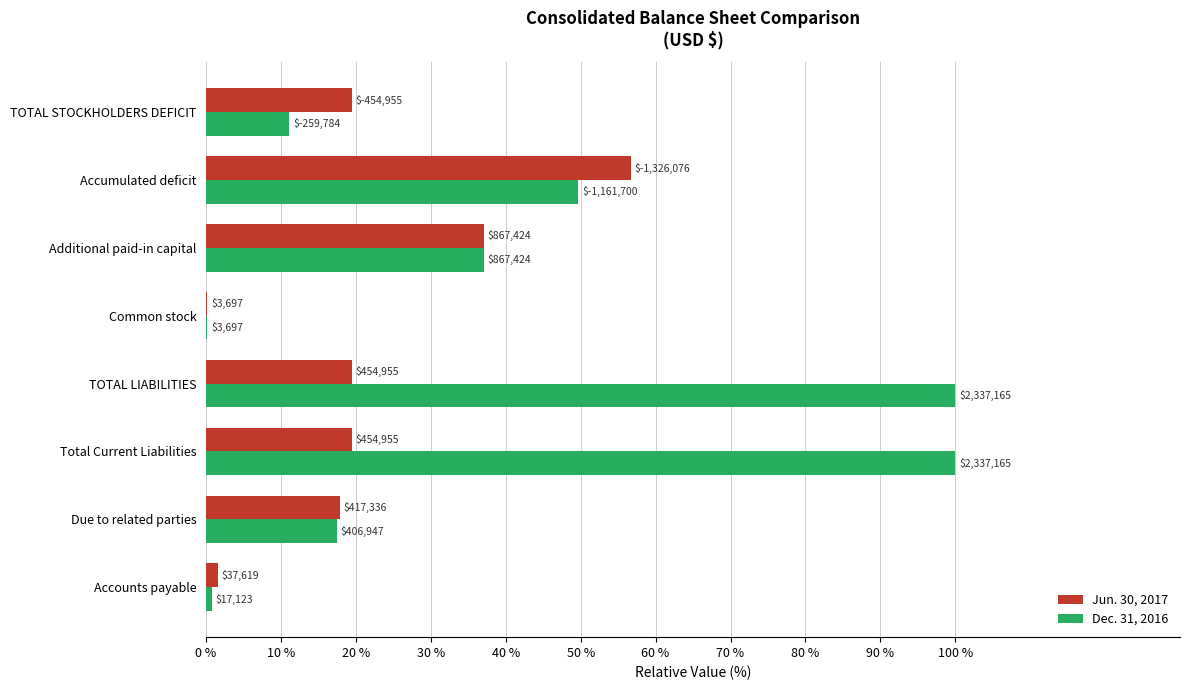

What is the average value of the Jun. 30, 2017 series?

21.5